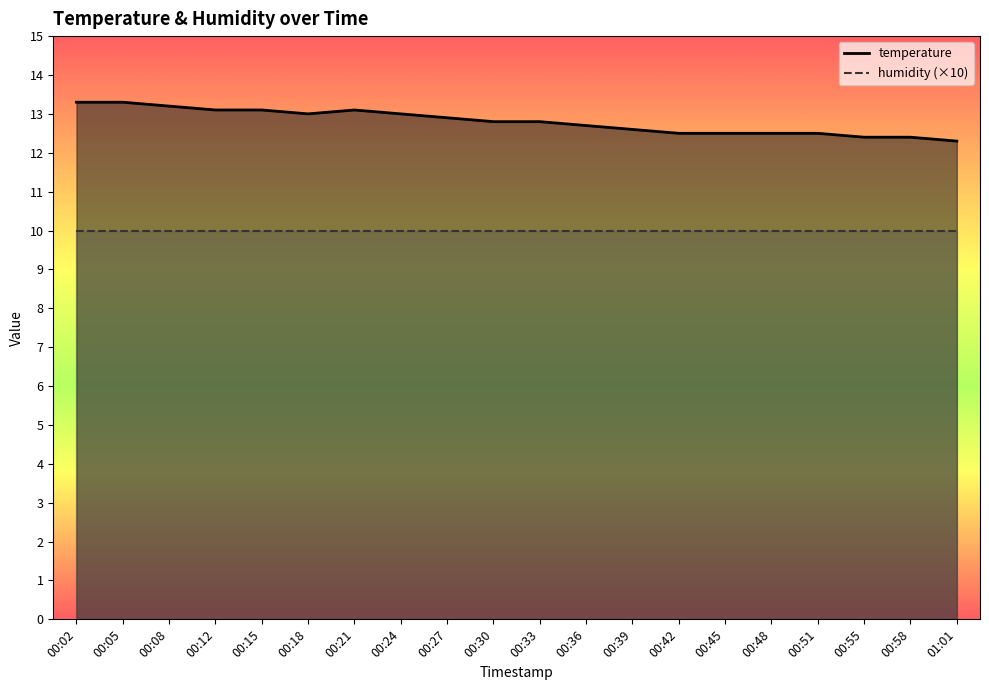

What is the smallest value displayed?

12.3